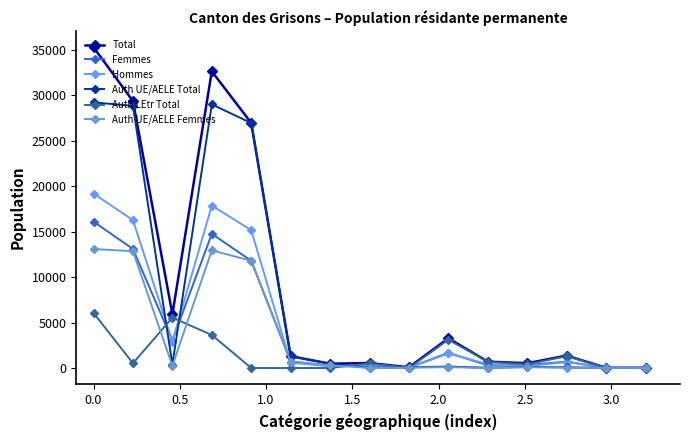

What is the highest value of the Hommes series?

19184